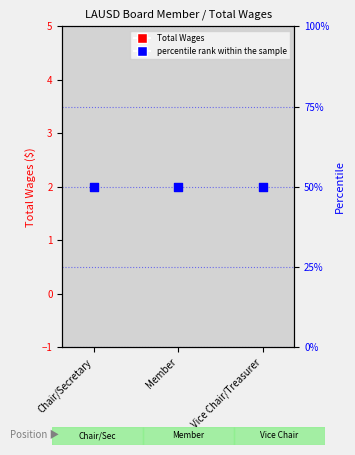

Which series has the largest total across all categories?

percentile rank within the sample